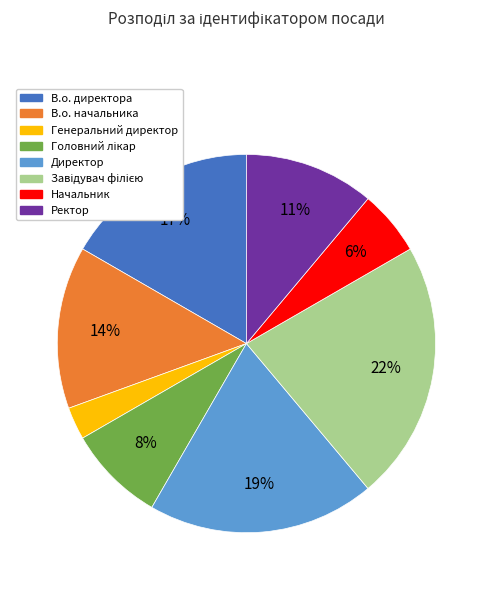

What percentage is the Начальник slice, to the nearest percent?

6%